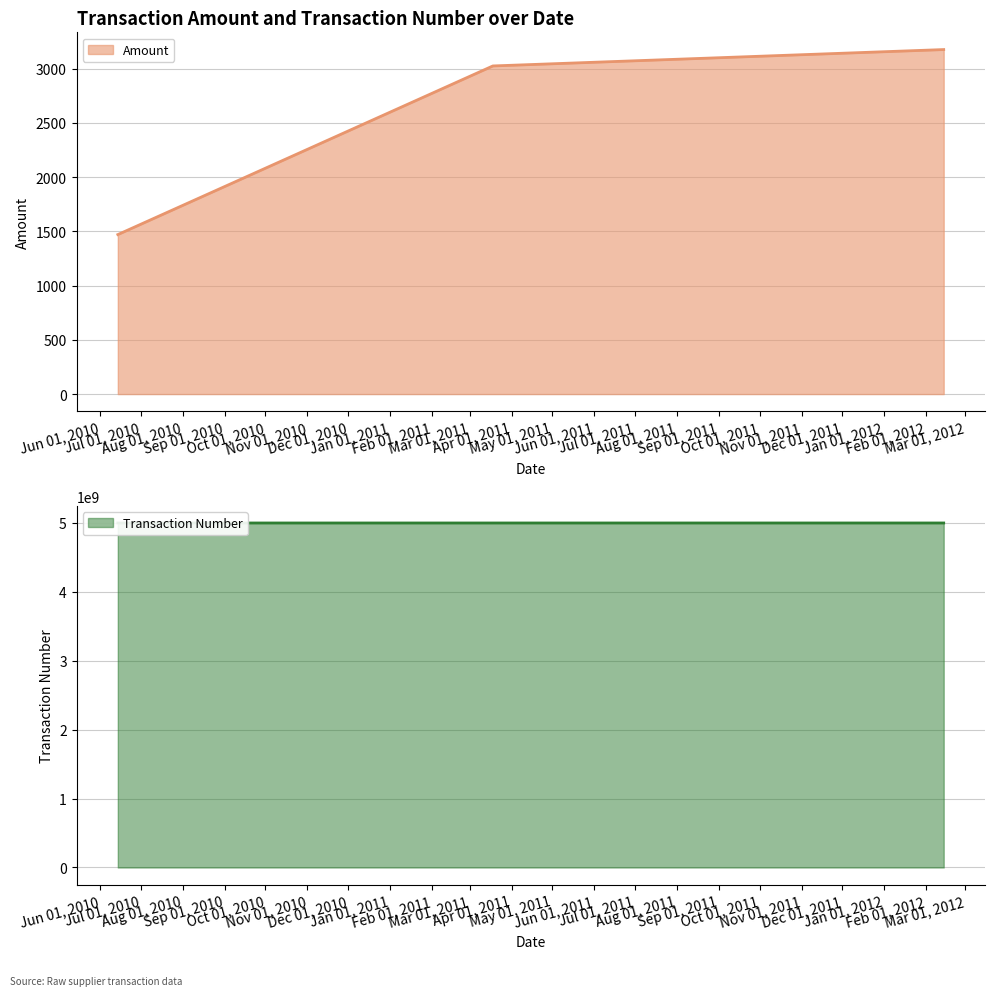

What is the value of the Amount point at the 3rd from the left?

3175